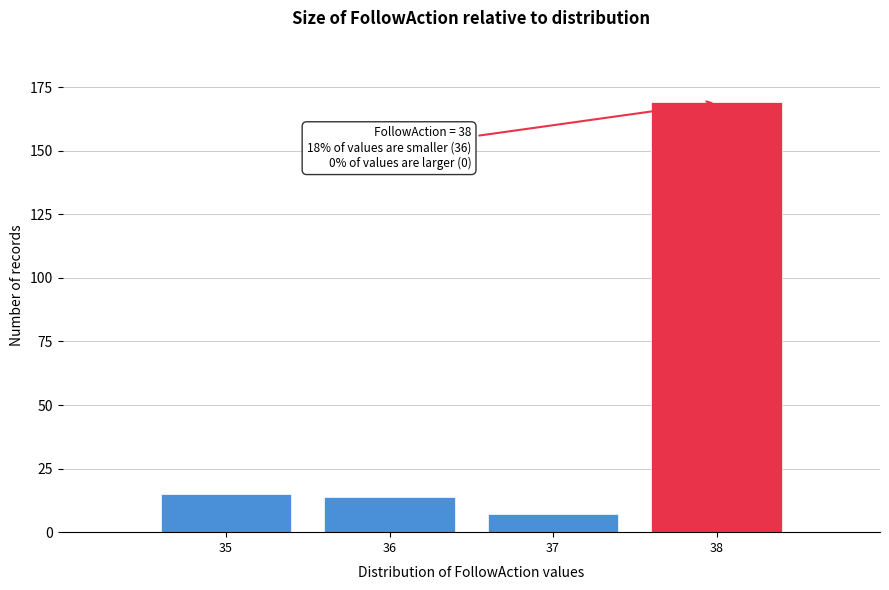

Reading left to right, list all the values displayed in this chart.

15	14	7	169